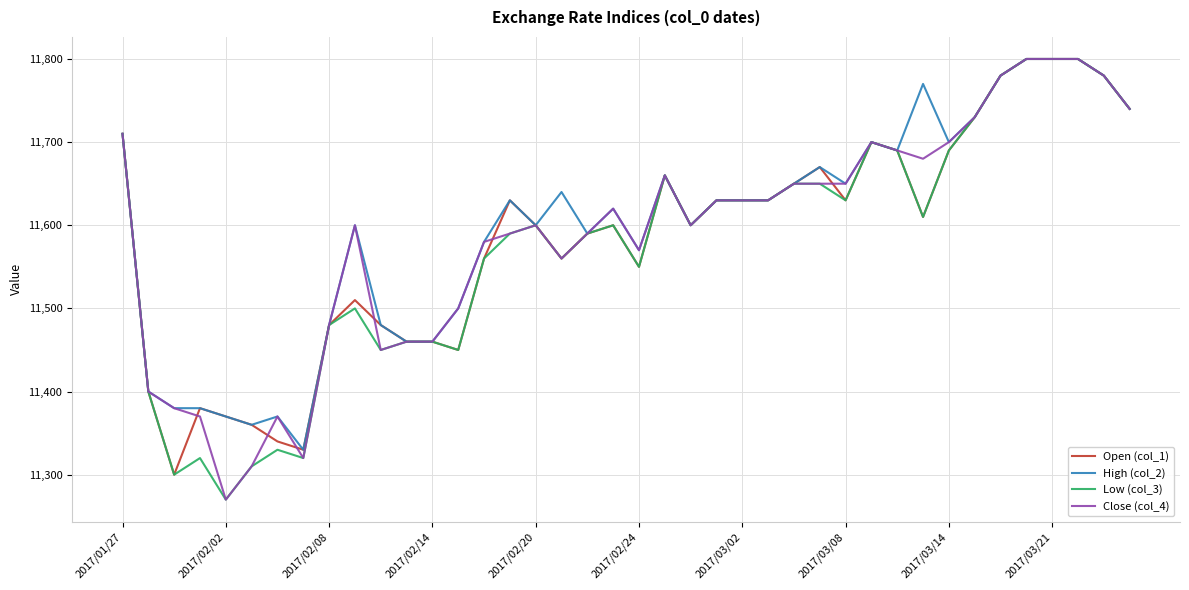

What is the minimum value for High (col_2)?

11330